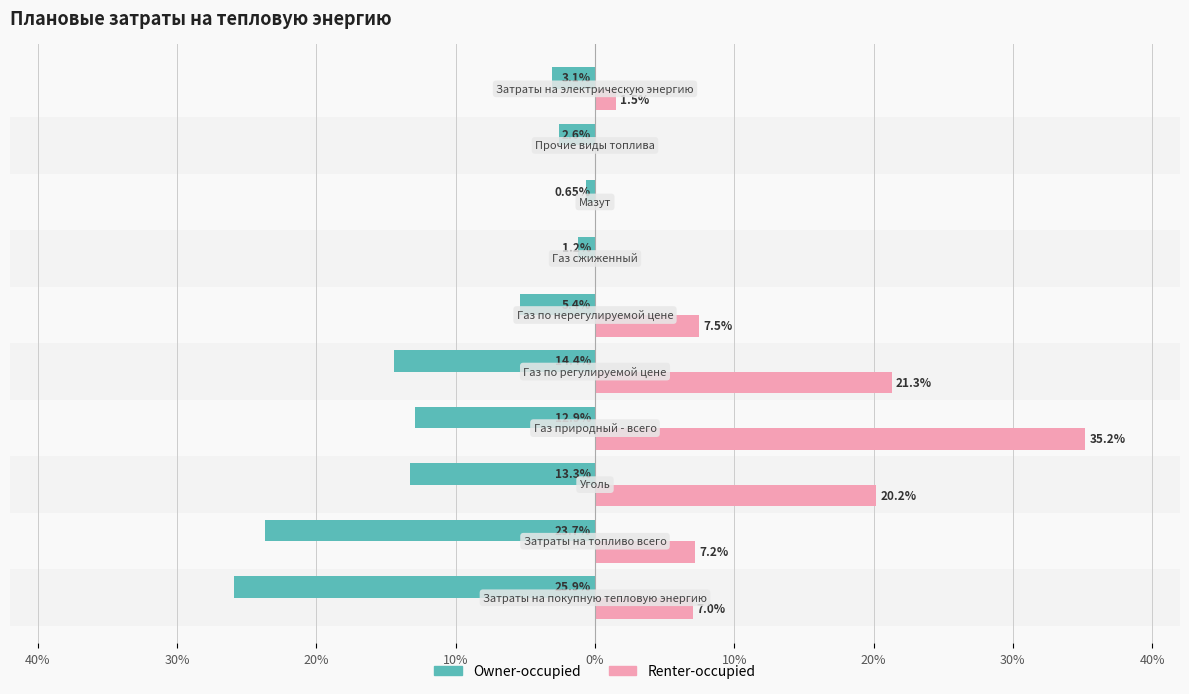

What are all the series names shown in the legend?

Owner-occupied, Renter-occupied